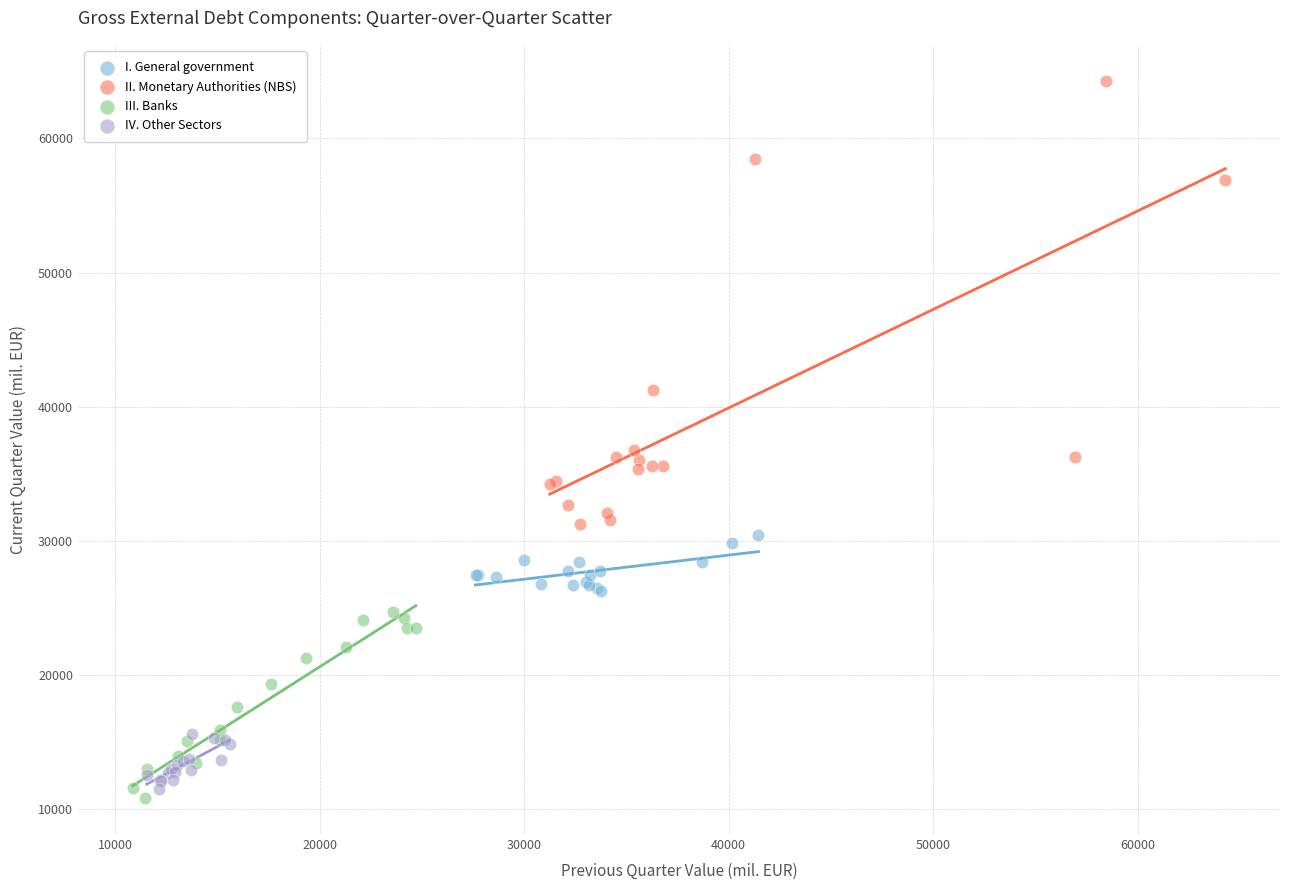

Which series has the widest spread of Y values?

II. Monetary Authorities (NBS)